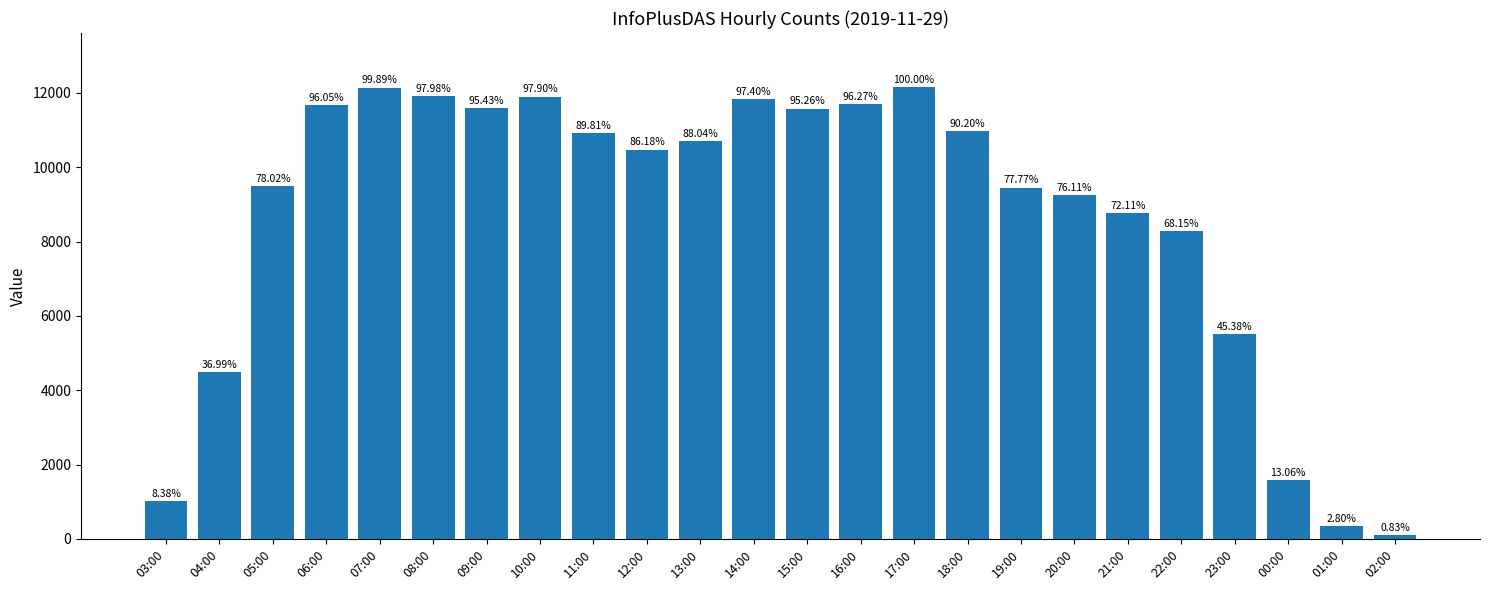

Does the chart contain any negative values?

No